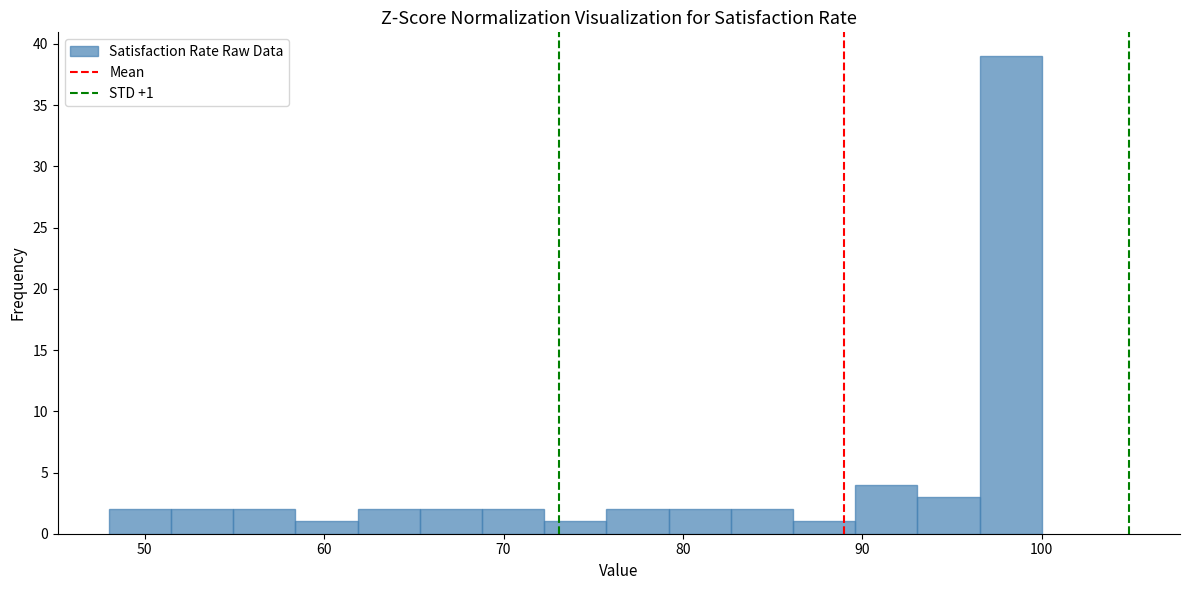

Read against the x-axis, roughly where is the centre of the tallest bar?

98